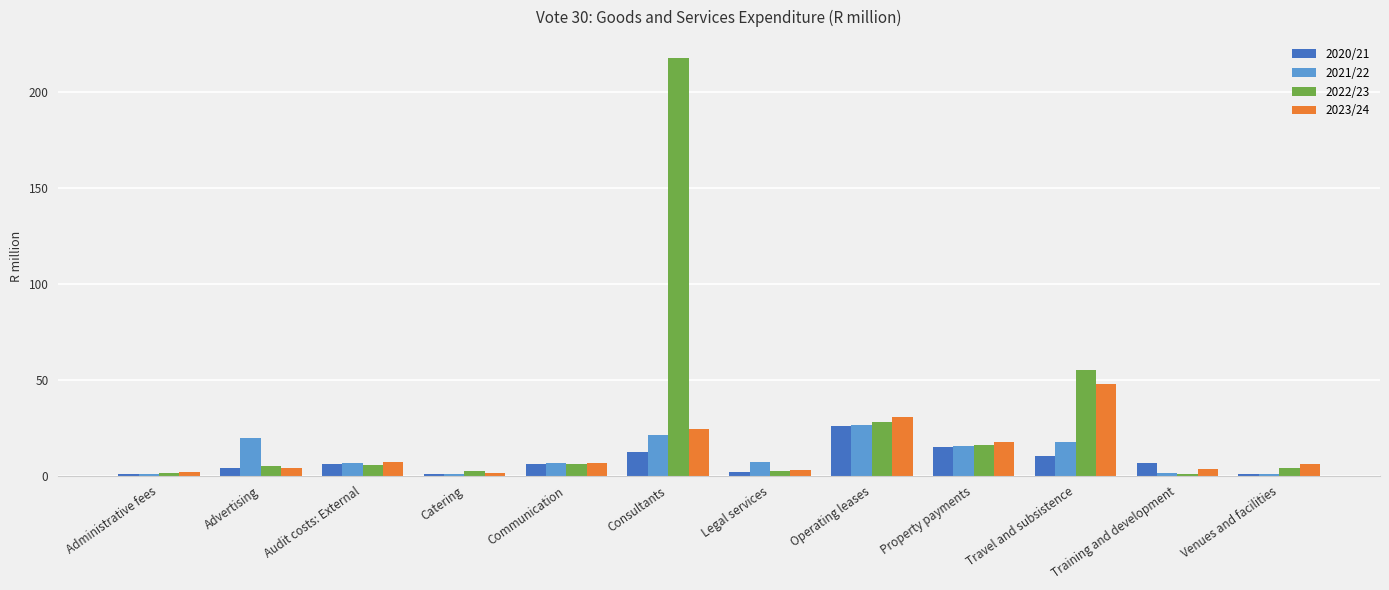

What is the spread (max minus min) of values at Consultants?

205.4